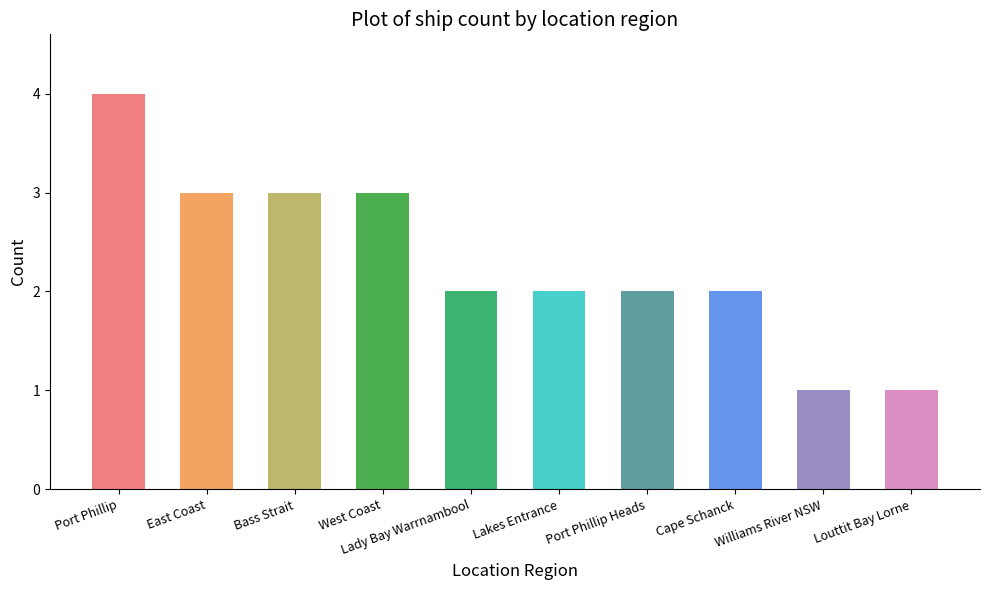

Reading left to right, what are all the values shown in this chart?

4	3	3	3	2	2	2	2	1	1